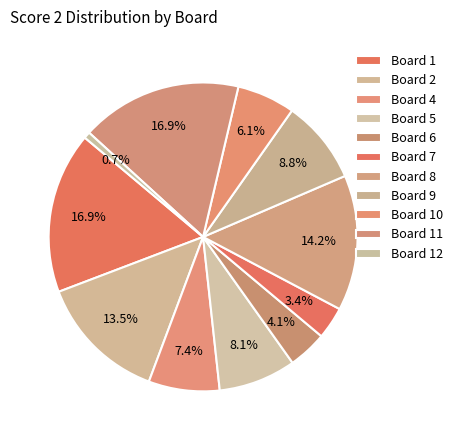

How many slices are in this pie chart?

11